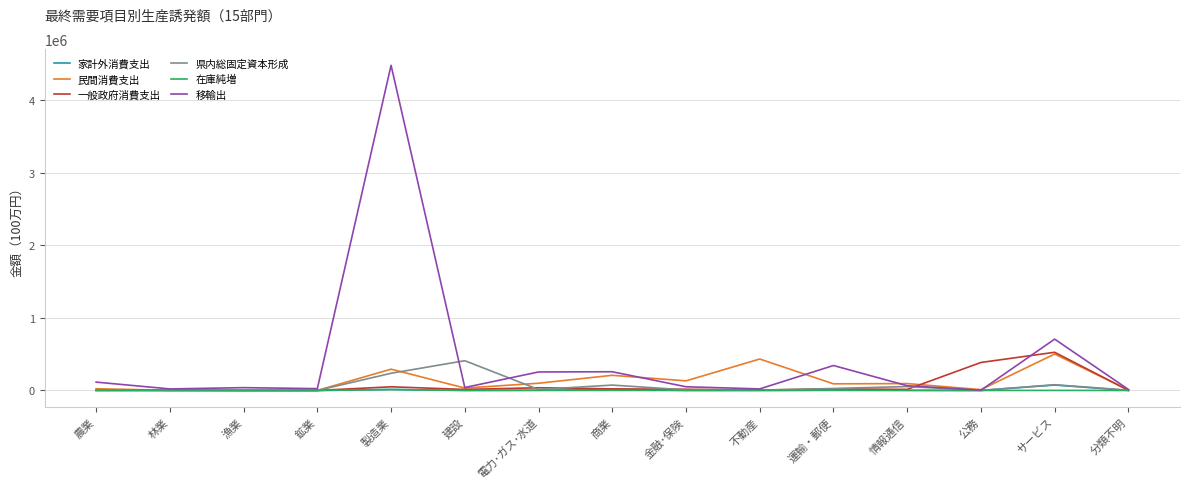

Is the value of 在庫純増 at 鉱業 greater than the value of 民間消費支出 at 商業?

No